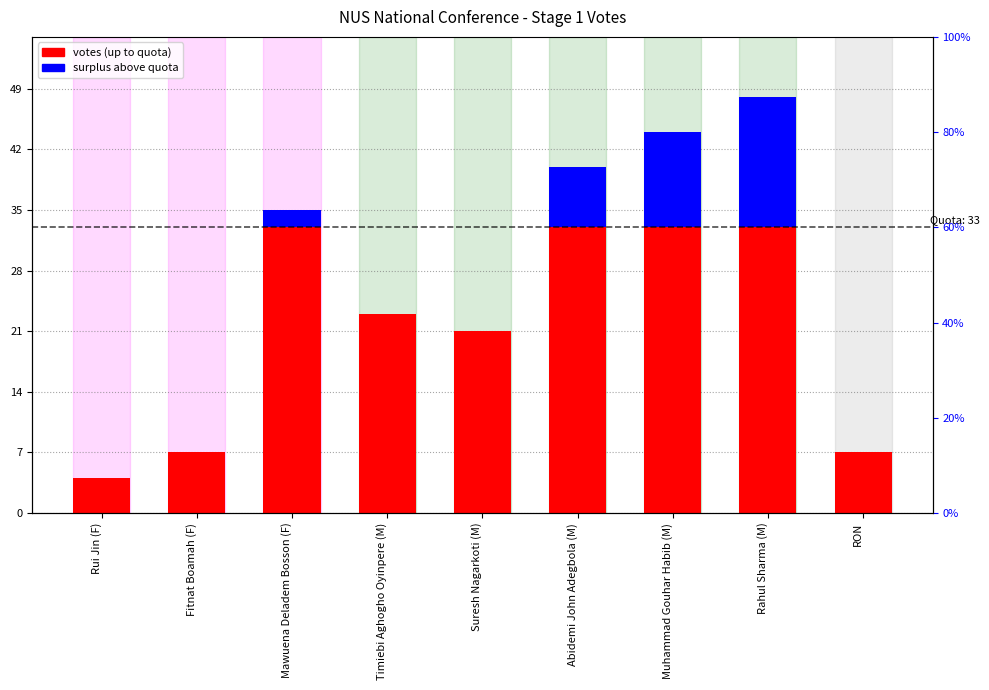

Are the bars horizontal?

No